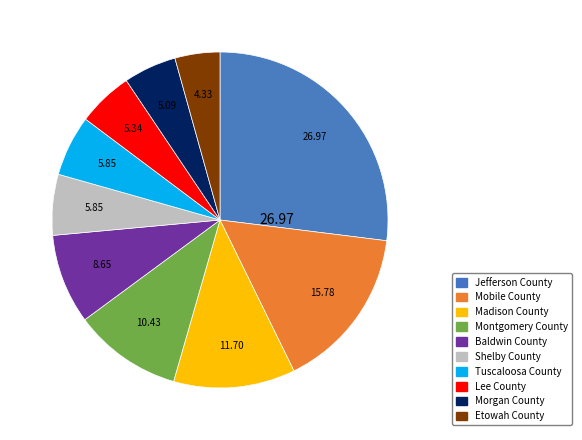

Is Mobile County the majority of the pie?

No